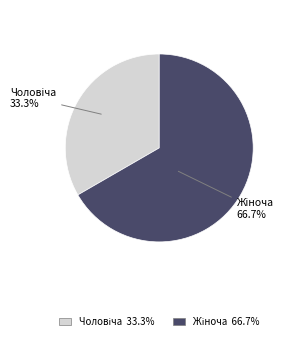

To the nearest percent, what is the difference between the largest and smallest slice percentages?

33%